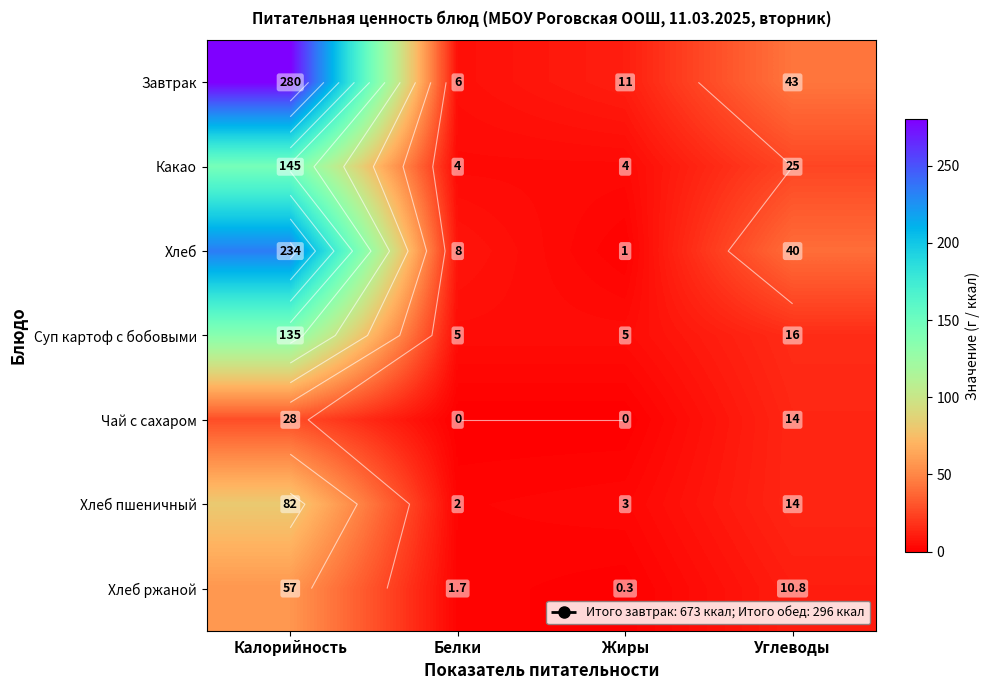

What is the difference between the maximum and minimum values in the Хлеб пшеничный series?

80.0